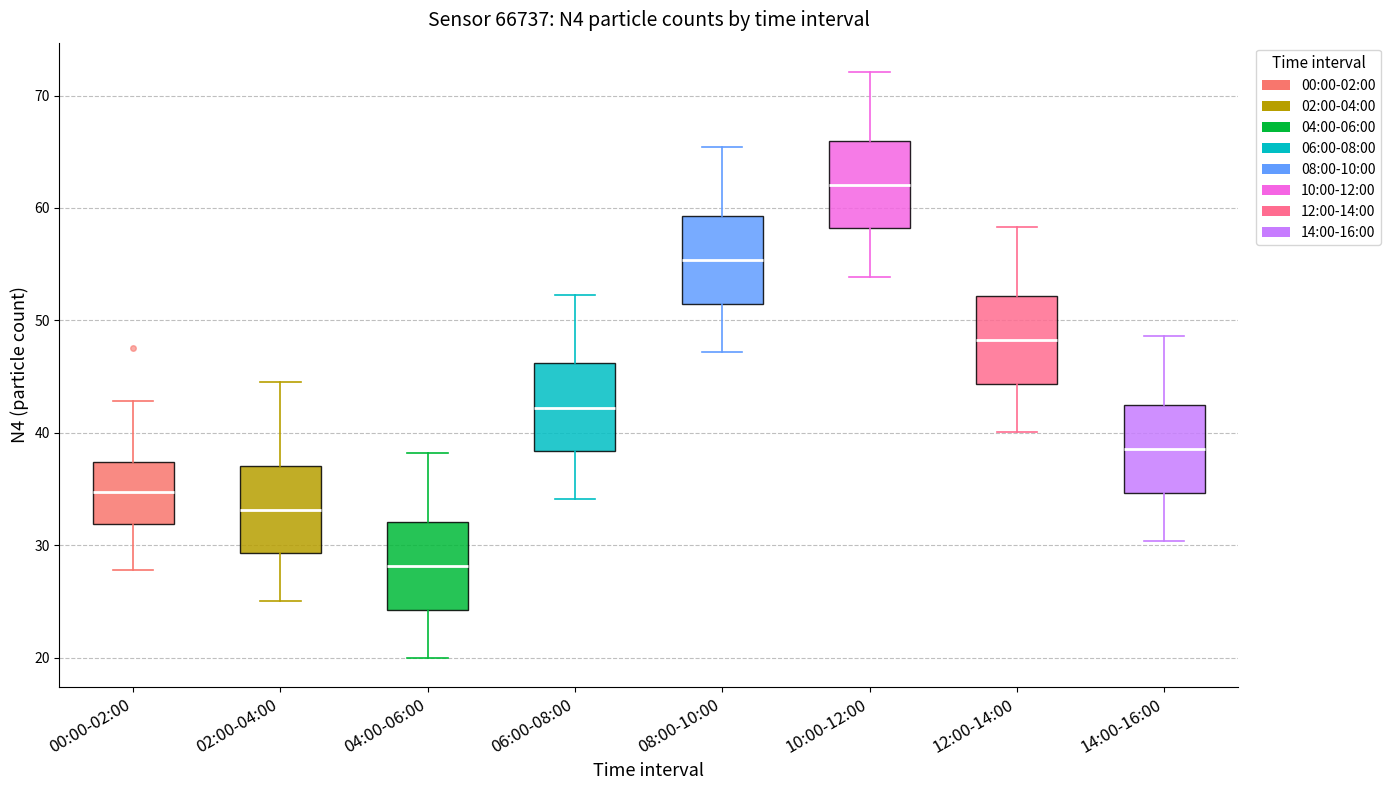

Reading left to right, read every box against the y-axis: the position of its median line, the range the box covers, and the ends of its whiskers. The values are not printed on the chart, so give them approximately, as read against the axis.

00:00-02:00: median 35, box 32 to 37, whiskers 28 to 43
02:00-04:00: median 33, box 29 to 37, whiskers 25 to 45
04:00-06:00: median 28, box 24 to 32, whiskers 20 to 38
06:00-08:00: median 42, box 38 to 46, whiskers 34 to 52
08:00-10:00: median 55, box 51 to 59, whiskers 47 to 65
10:00-12:00: median 62, box 58 to 66, whiskers 54 to 72
12:00-14:00: median 48, box 44 to 52, whiskers 40 to 58
14:00-16:00: median 39, box 35 to 42, whiskers 30 to 49